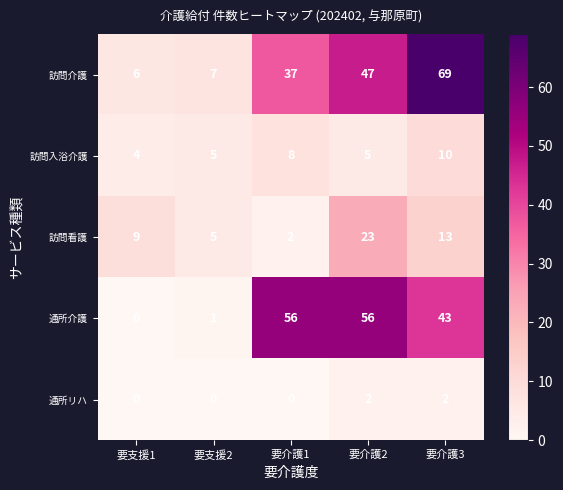

Reading left to right, transcribe all the data shown in this chart.

訪問介護: 6	7	37	47	69
訪問入浴介護: 4	5	8	5	10
訪問看護: 9	5	2	23	13
通所介護: 0	1	56	56	43
通所リハ: 0	0	0	2	2